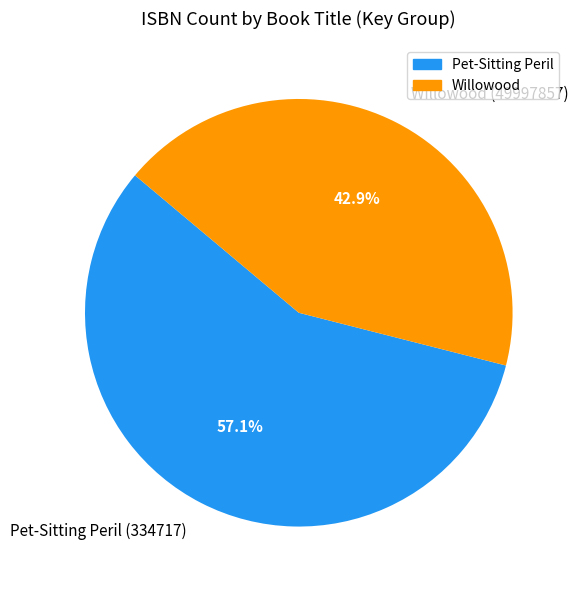

How many segments does this pie chart have?

2